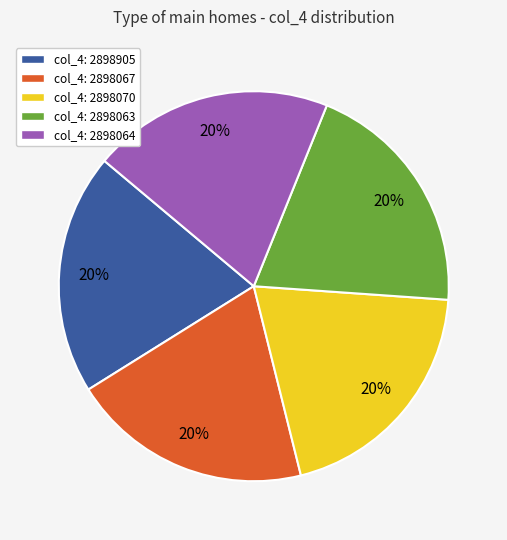

To the nearest percent, what is the average slice percentage?

20%